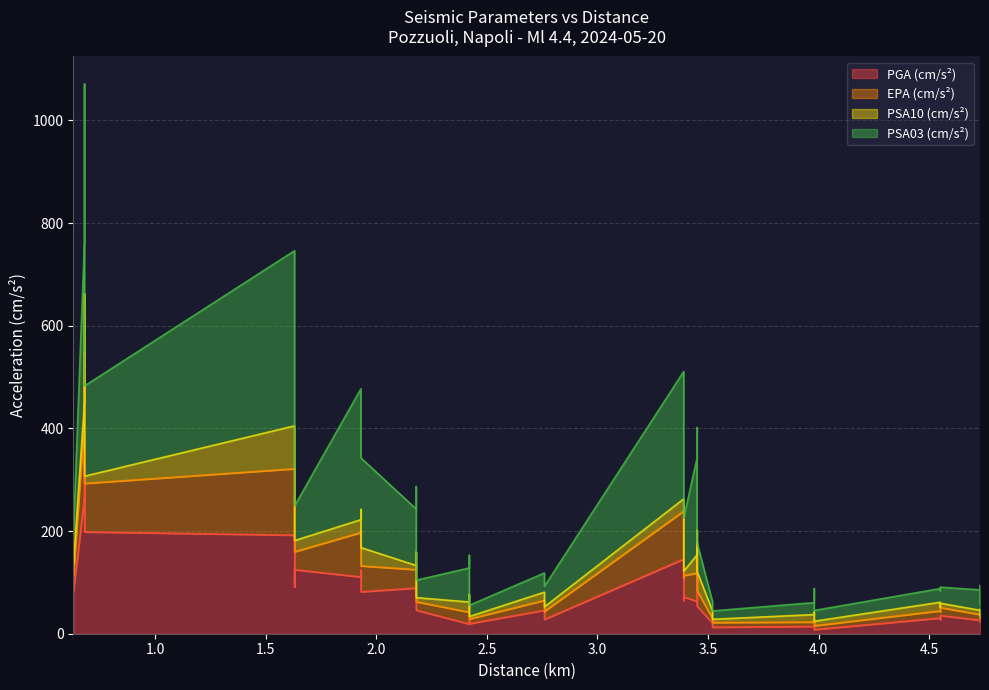

Rank the categories by PGA (cm/s²) value from lowest to highest.

3.98, 3.52, 3.98, 3.98, 3.52, 2.42, 2.42, 3.52, 4.73, 4.73, 4.73, 4.55, 2.76, 2.42, 4.55, 2.76, 4.55, 2.76, 2.18, 3.45, 3.45, 3.39, 3.39, 1.93, 0.63, 2.18, 2.18, 1.63, 0.63, 0.63, 3.45, 1.93, 1.93, 1.63, 3.39, 1.63, 0.68, 0.68, 0.68